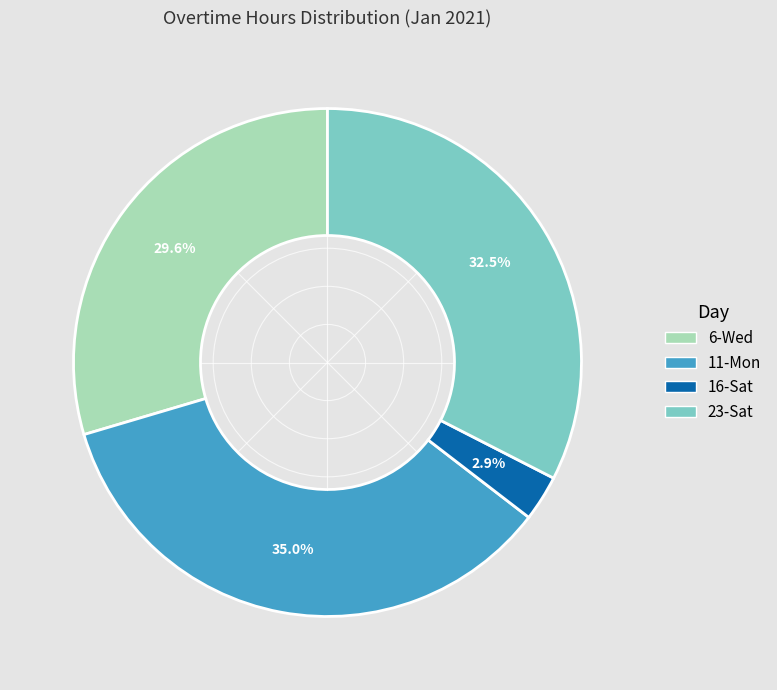

Which slice is the largest?

11-Mon